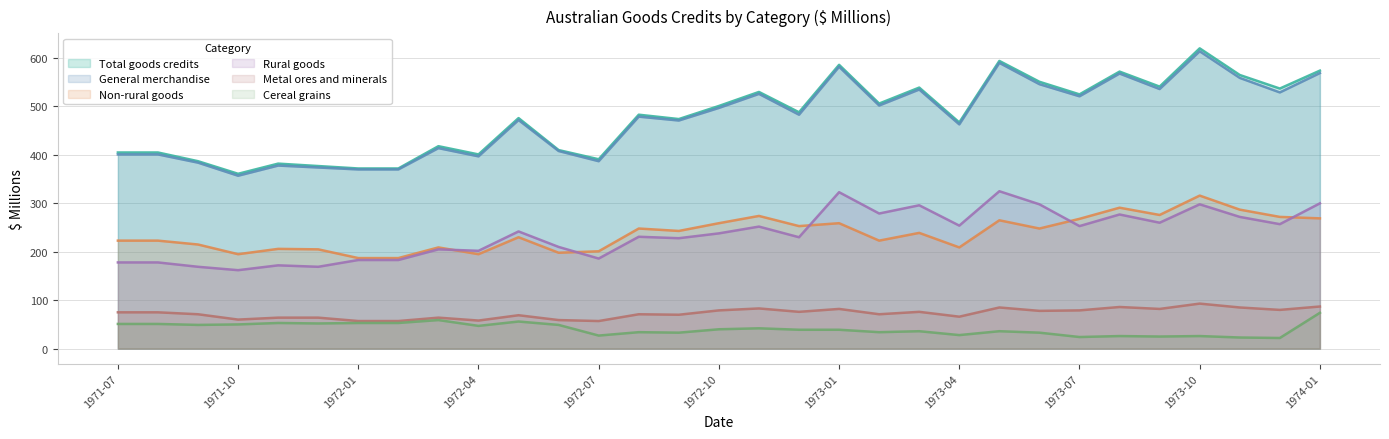

What are all the series names shown in the legend?

Total goods credits, General merchandise, Non-rural goods, Rural goods, Metal ores and minerals, Cereal grains